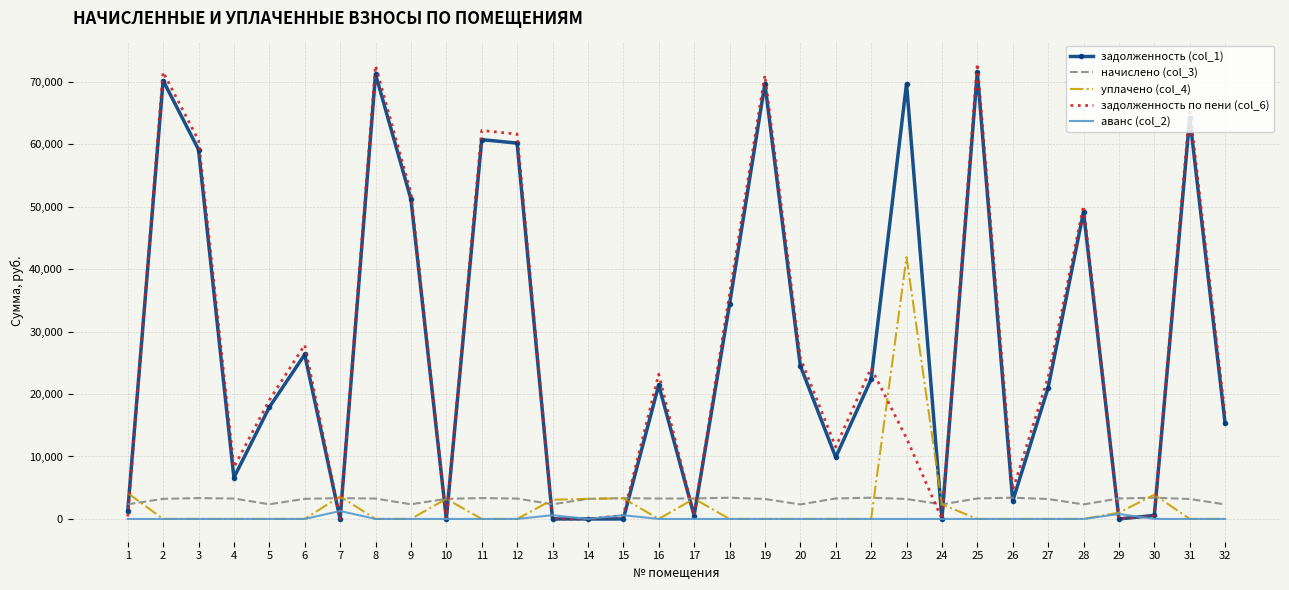

Which series changed the most between 3 and 25?

задолженность (col_1)